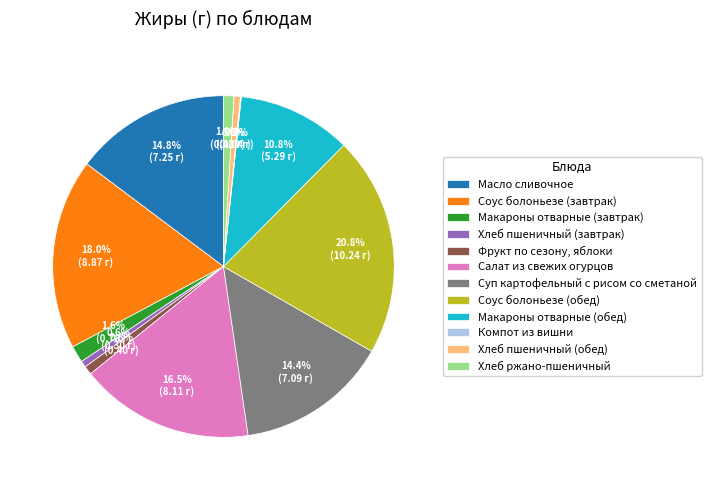

What portion of the pie excludes Хлеб пшеничный (завтрак)?

99.4%